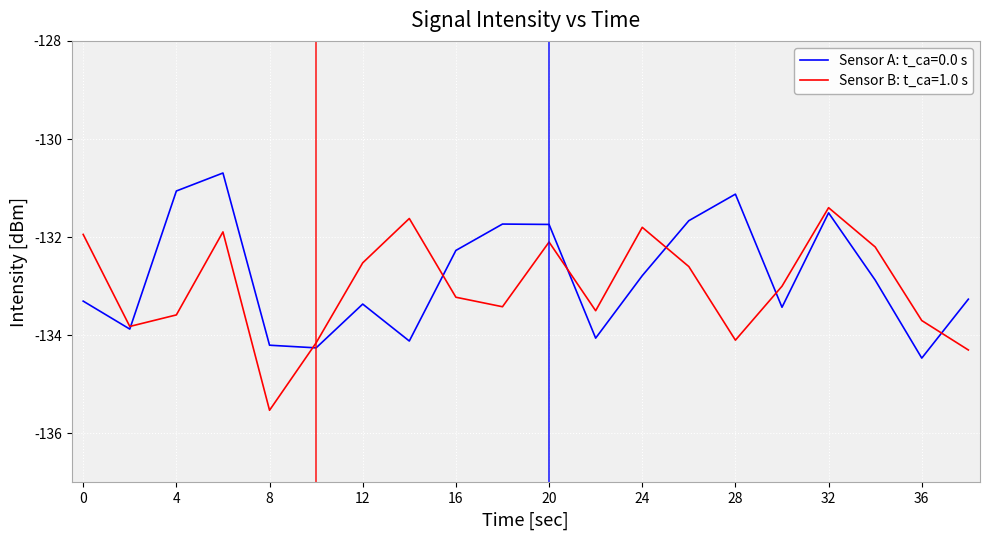

What is the lowest value of the Sensor B: t_ca=1.0 s series?

-135.5